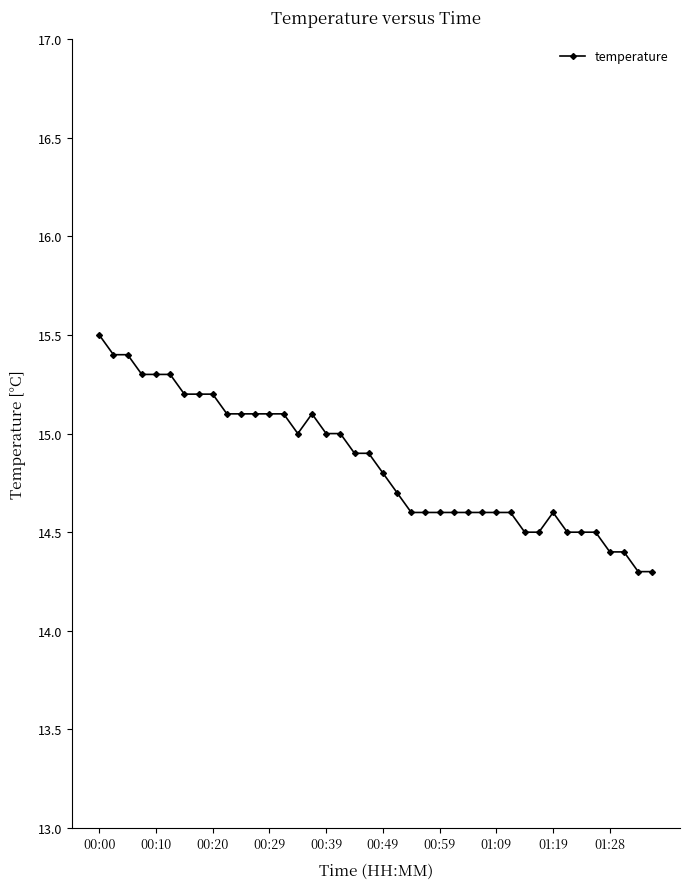

What is the greatest value displayed?

15.5